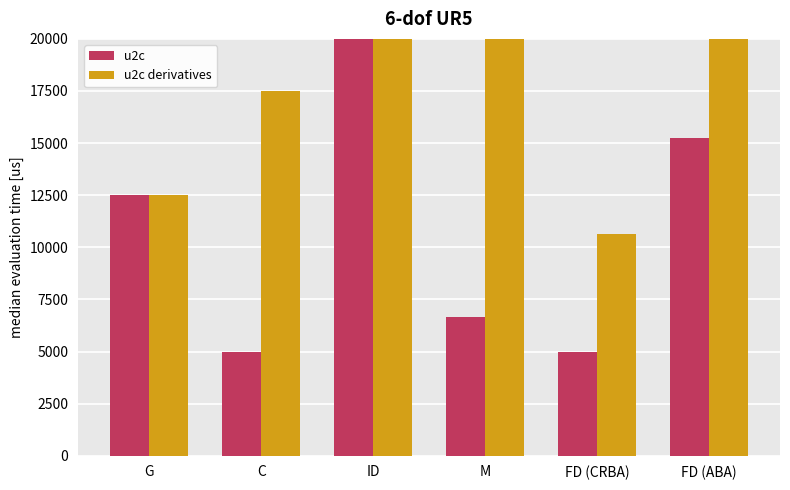

Is the value of u2c derivatives at FD (CRBA) greater than the value of u2c at ID?

No